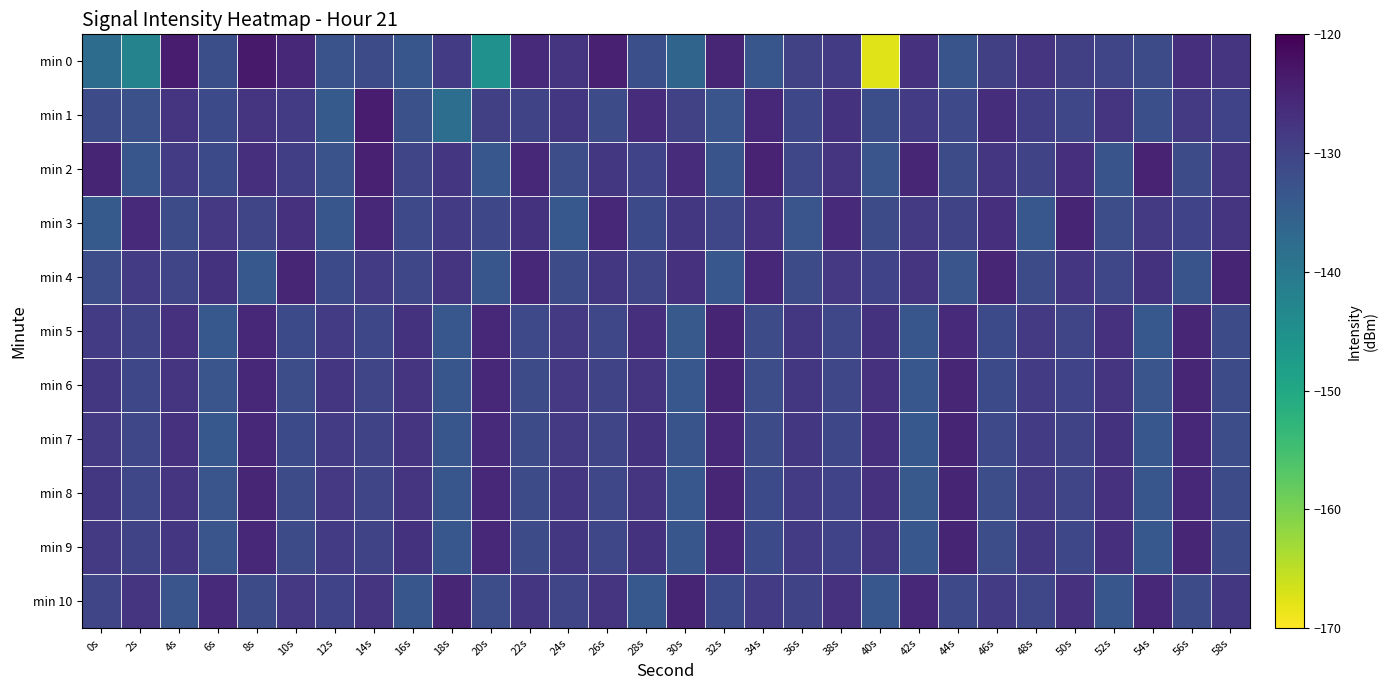

How many categories are shown in the chart?

30